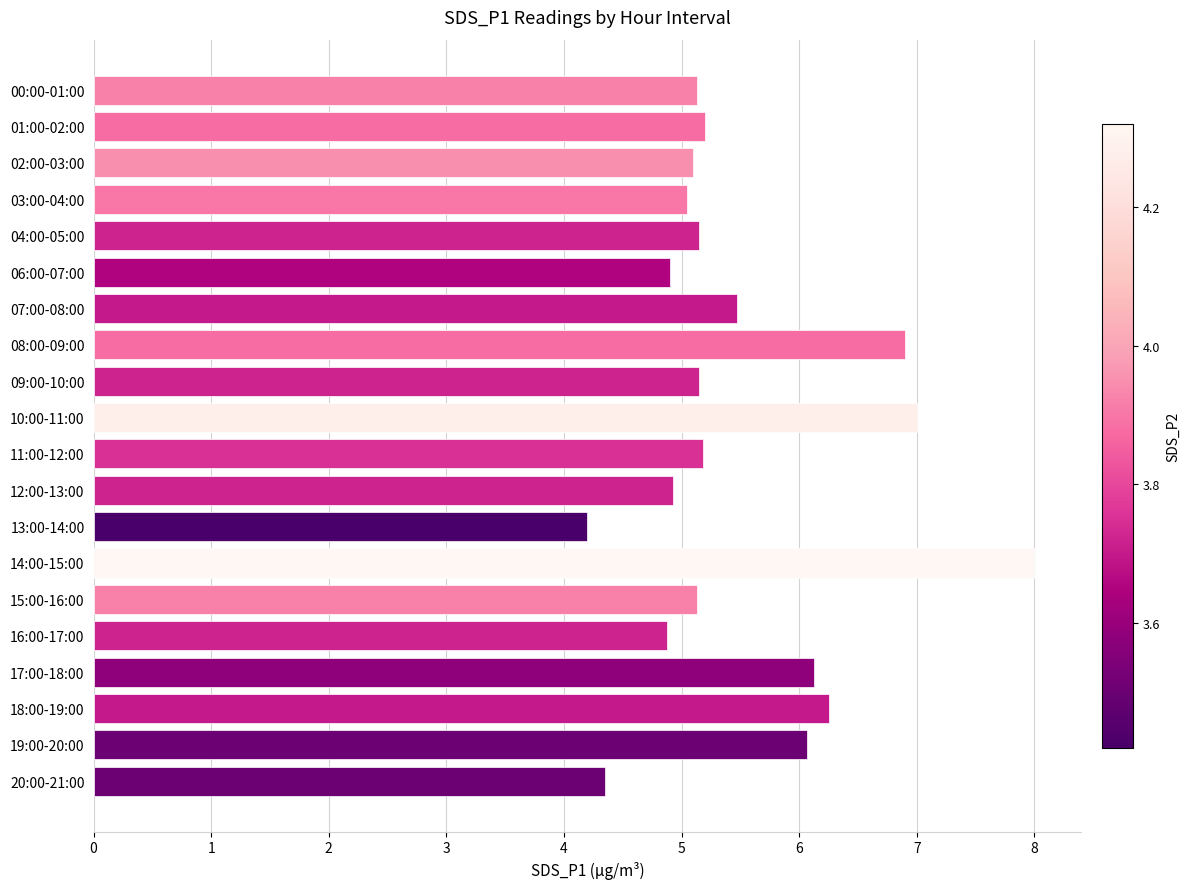

What is the label of the 9th bar from the bottom?

12:00-13:00